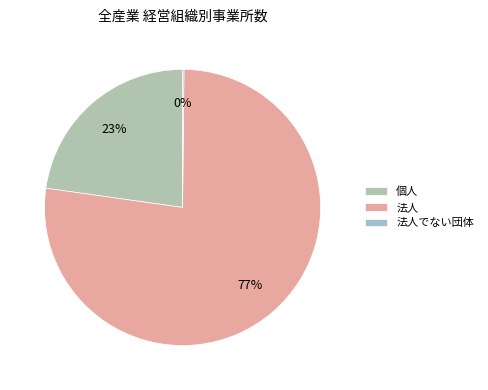

Is the sum of 個人 and 法人でない団体 greater than half?

No